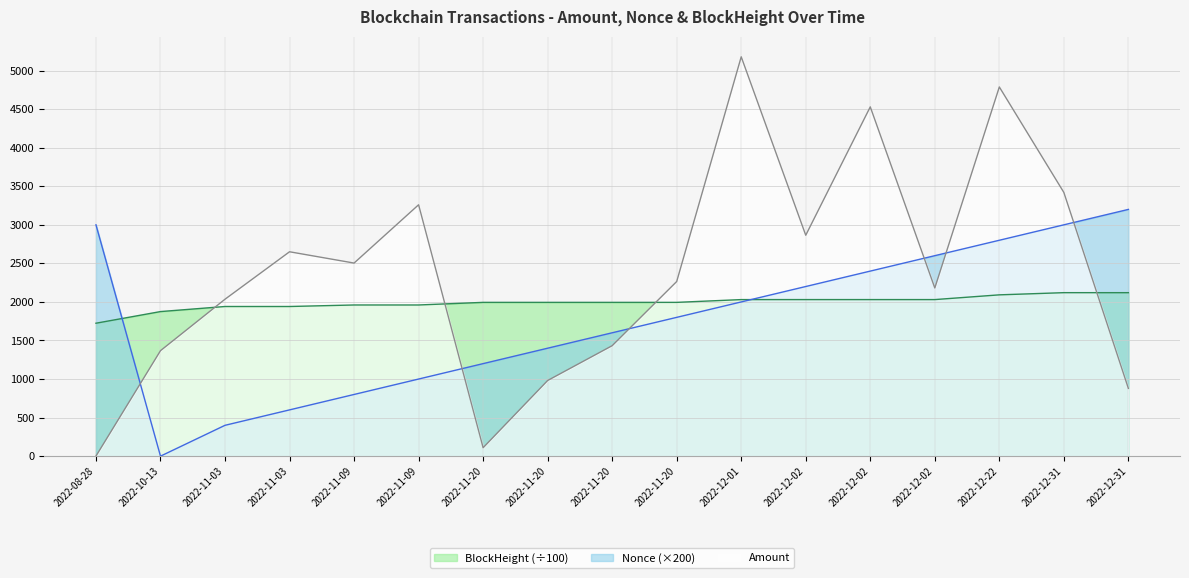

At which category does Nonce reach its first local valley?

2022-10-13